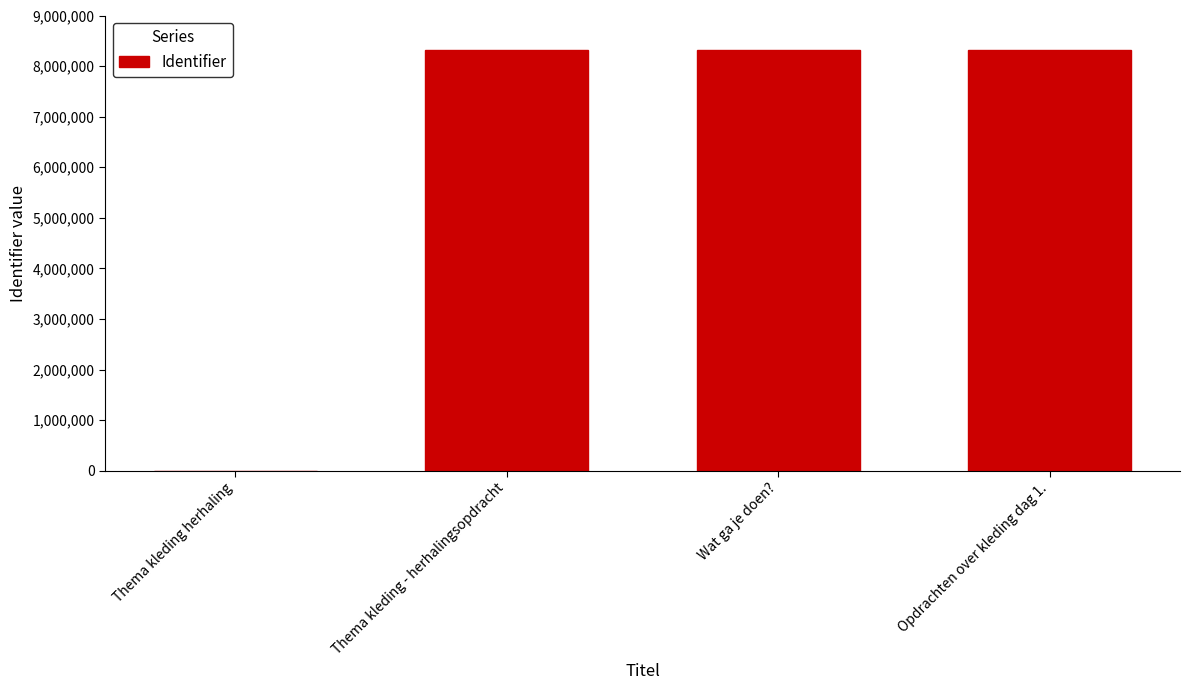

Count the number of categories in the chart.

4